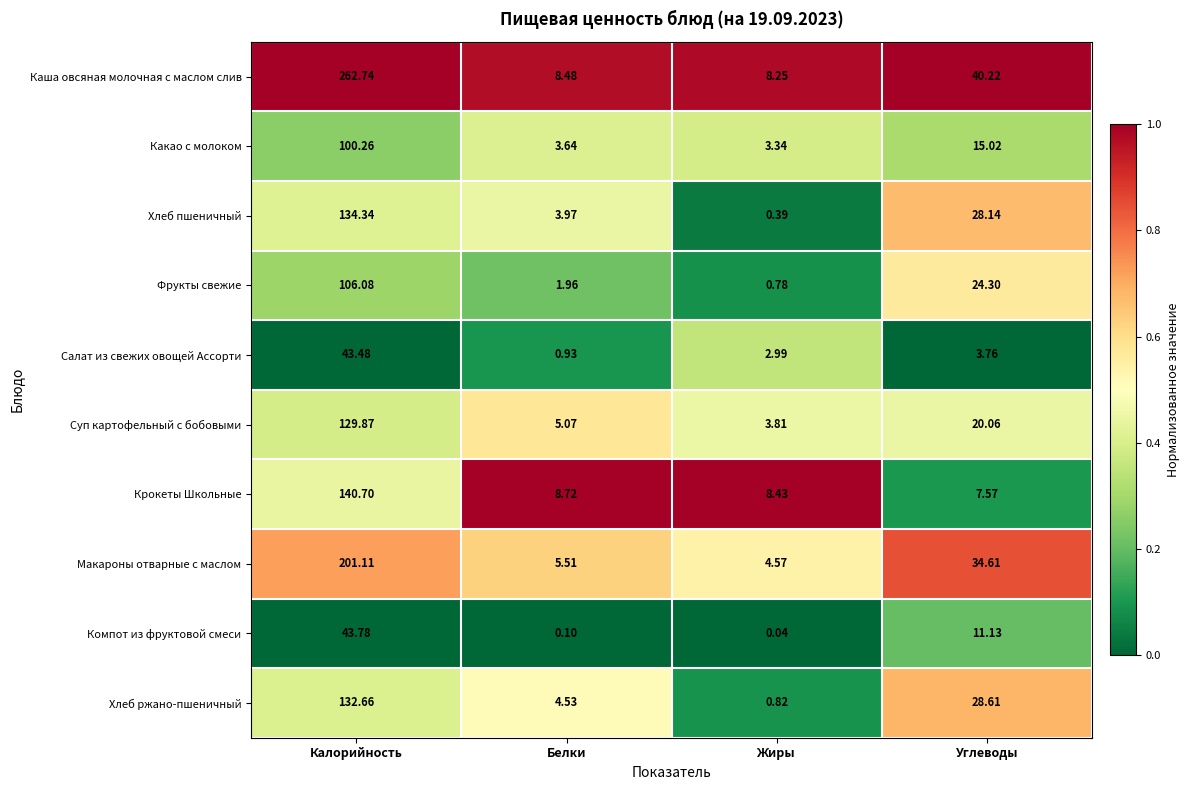

What is the difference between the highest and lowest values at Жиры?

8.4